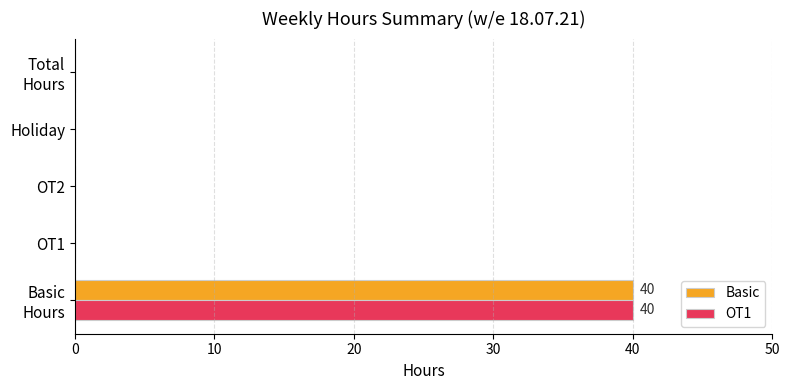

True or false: Basic has a value of 0 at OT2.

True